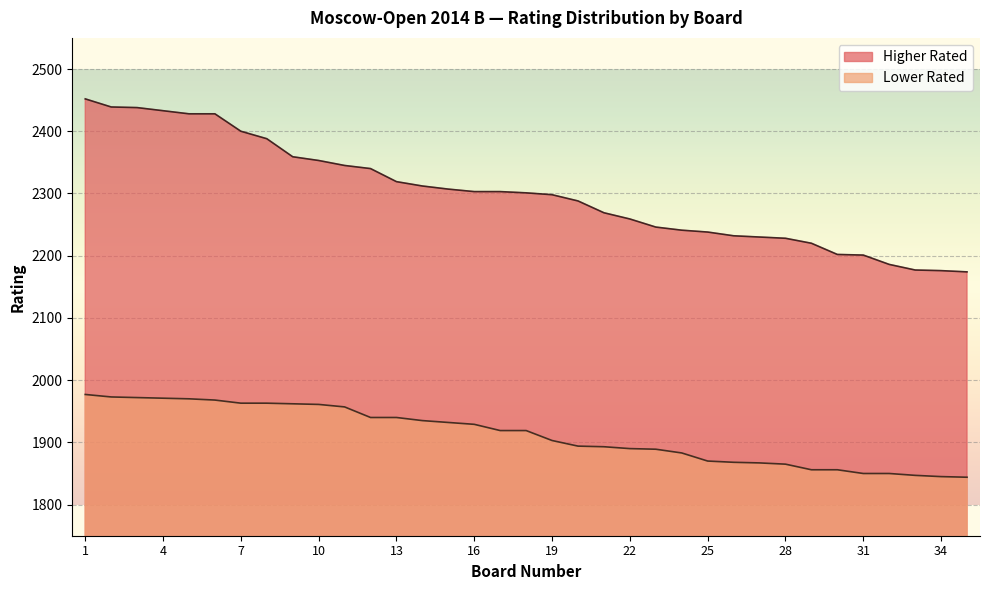

What is the maximum value for Higher Rated?

2452